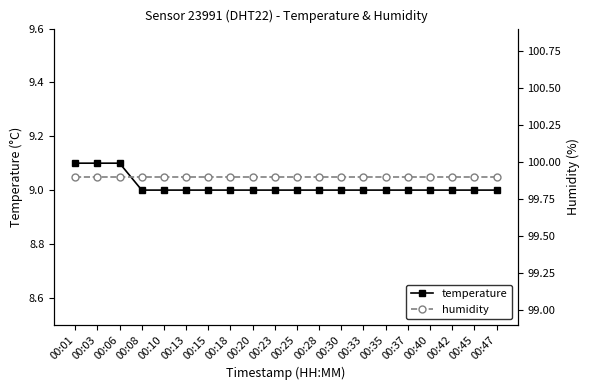

What is the value of the humidity point at the 8th from the left?

99.9